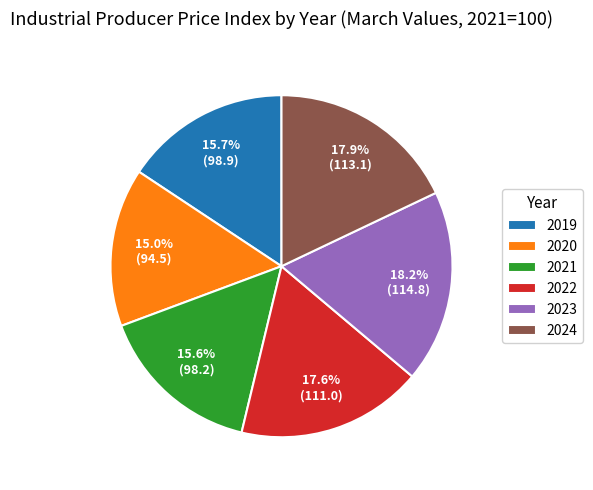

Count the number of slices in the pie.

6